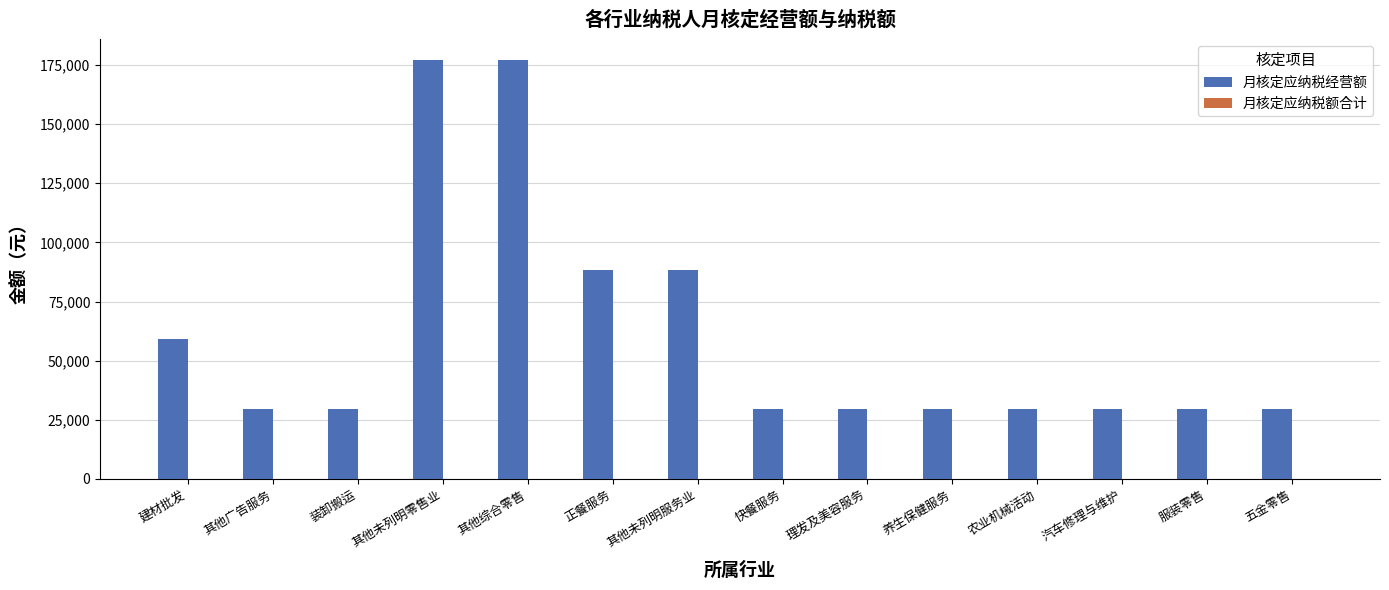

The value at 快餐服务 is 29500. True or false?

True